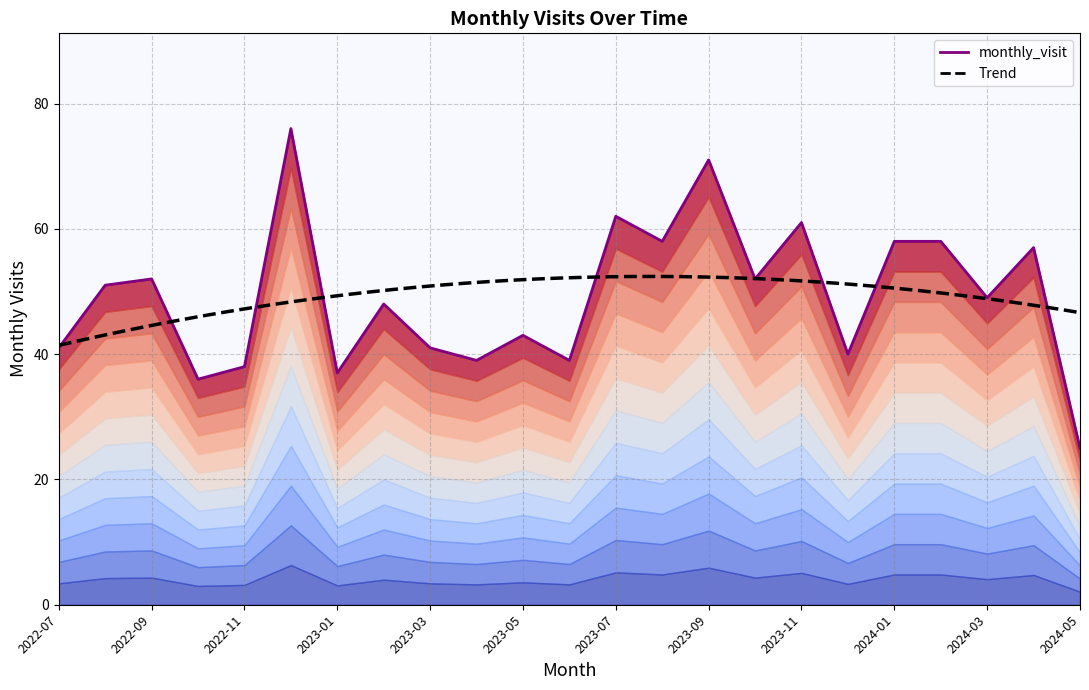

Where does the data first go above 49?

2022-08